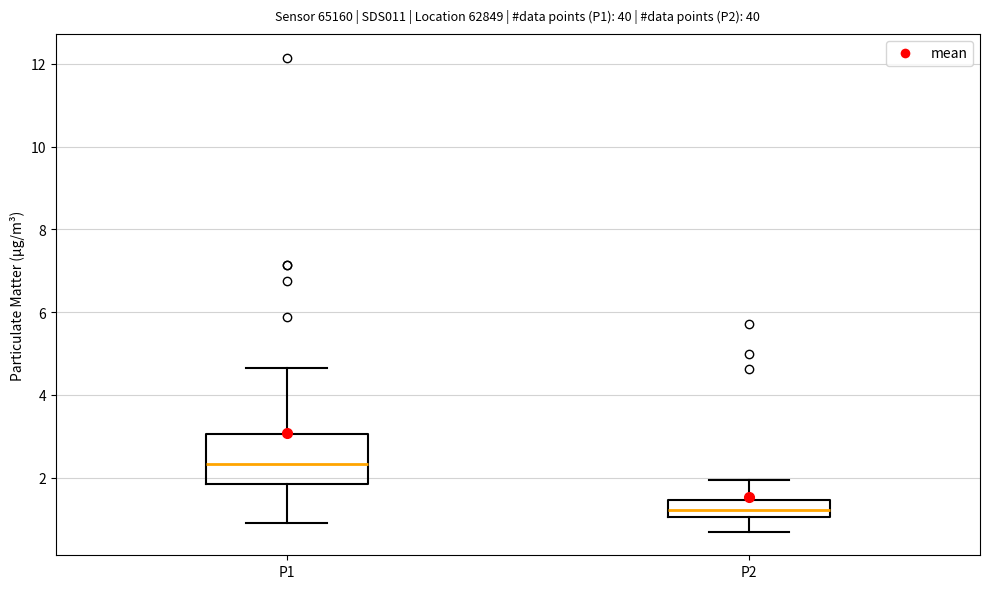

Which box is the tallest, from its lower edge to its upper edge?

P1